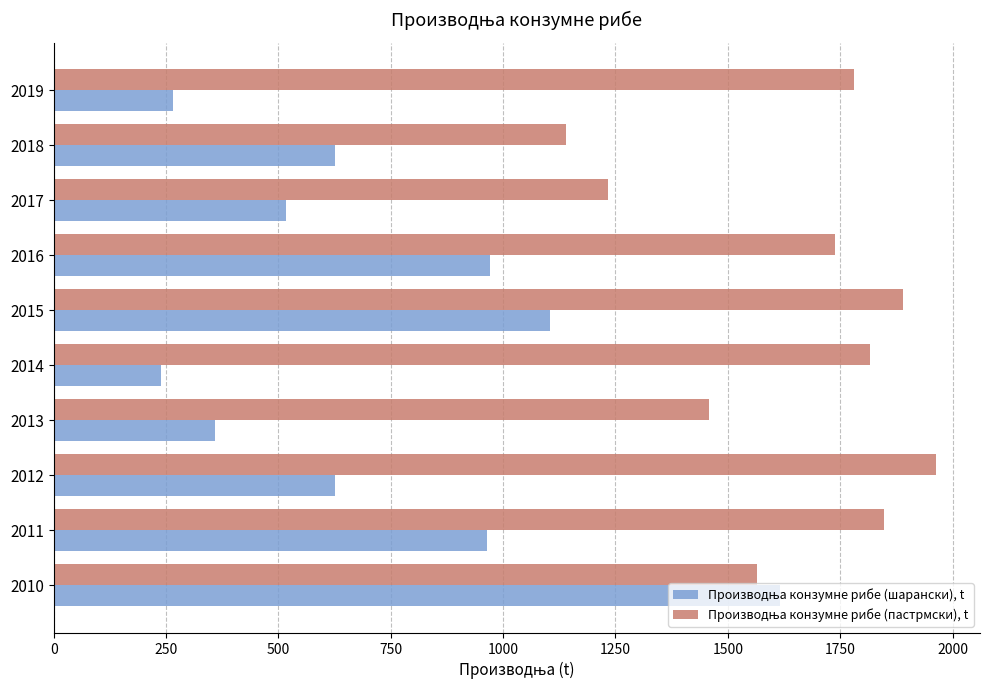

What is the total value across all series at 2016?

2708